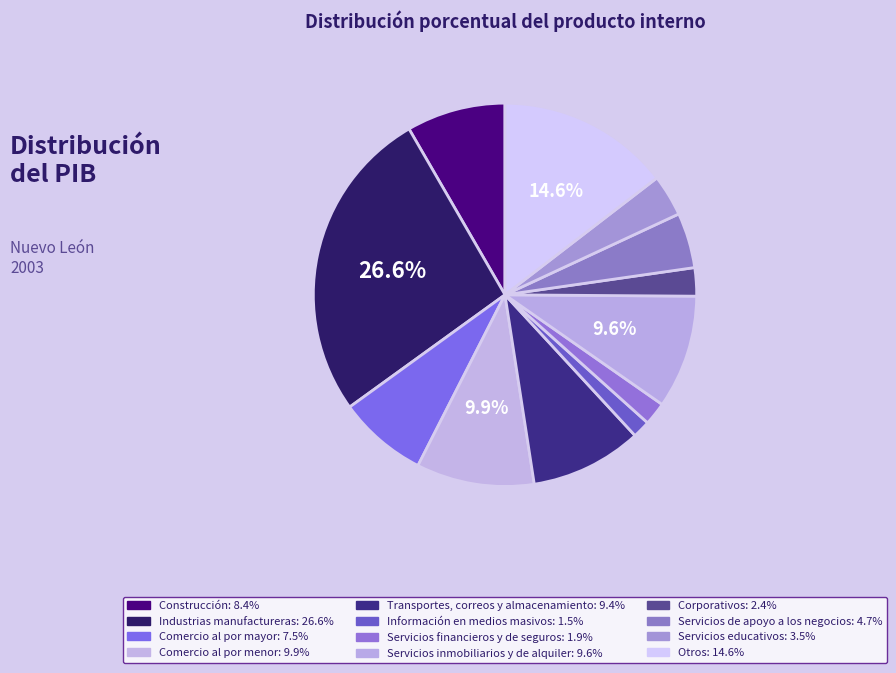

Rank the categories by value from highest to lowest.

Industrias manufactureras, Otros, Comercio al por menor, Servicios inmobiliarios y de alquiler, Transportes, correos y almacenamiento, Construcción, Comercio al por mayor, Servicios de apoyo a los negocios, Servicios educativos, Corporativos, Servicios financieros y de seguros, Información en medios masivos